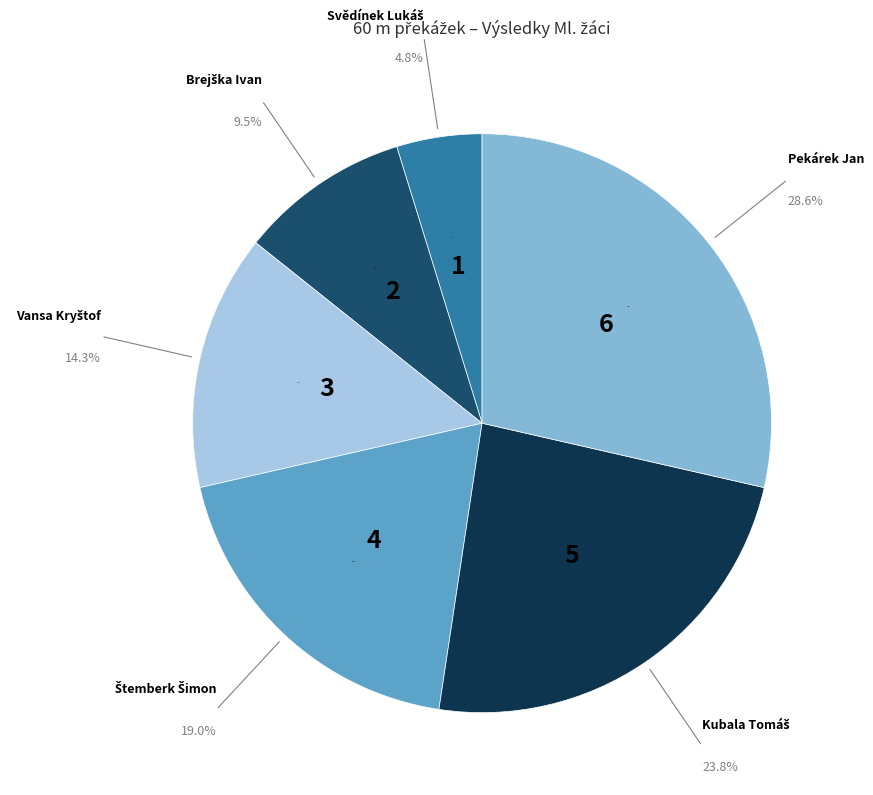

Is Štemberk Šimon the majority of the pie?

No